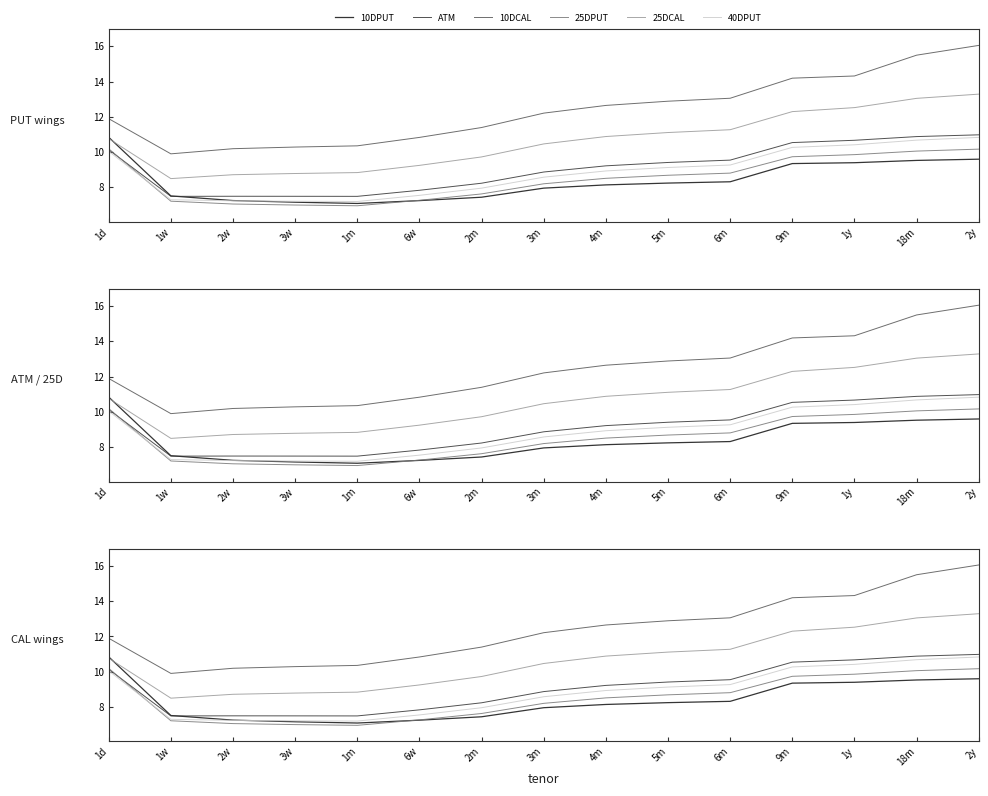

At which label does ATM reach its peak?

2y